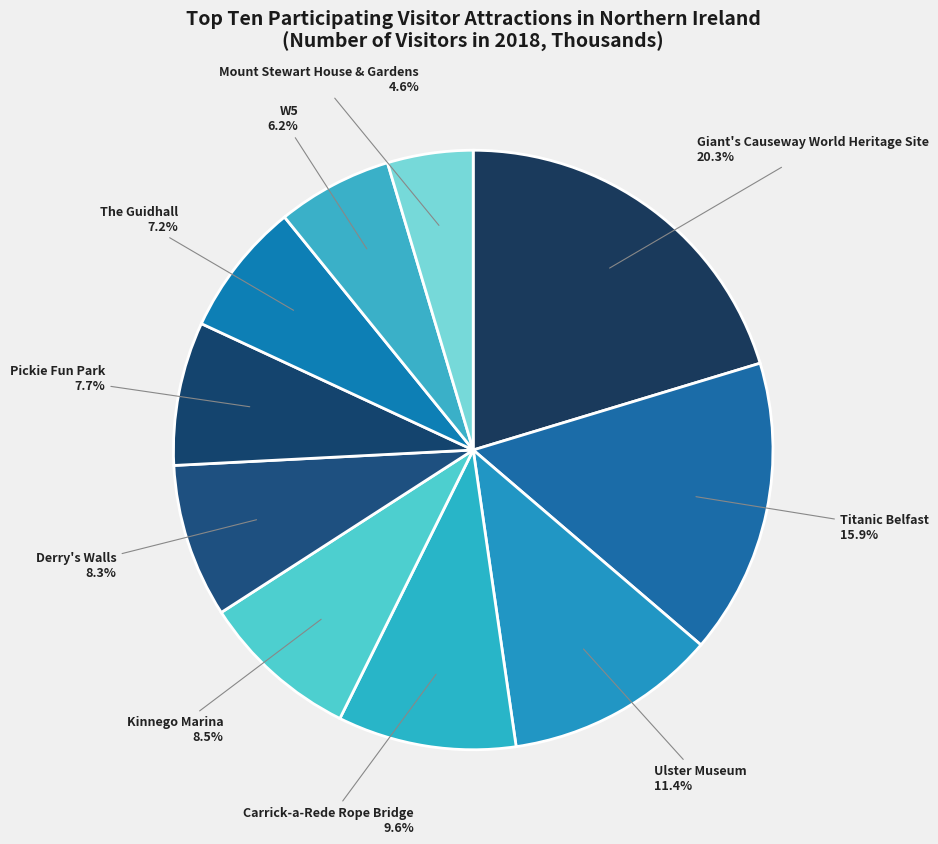

To the nearest percent, what is the difference between the largest and smallest slice percentages?

16%